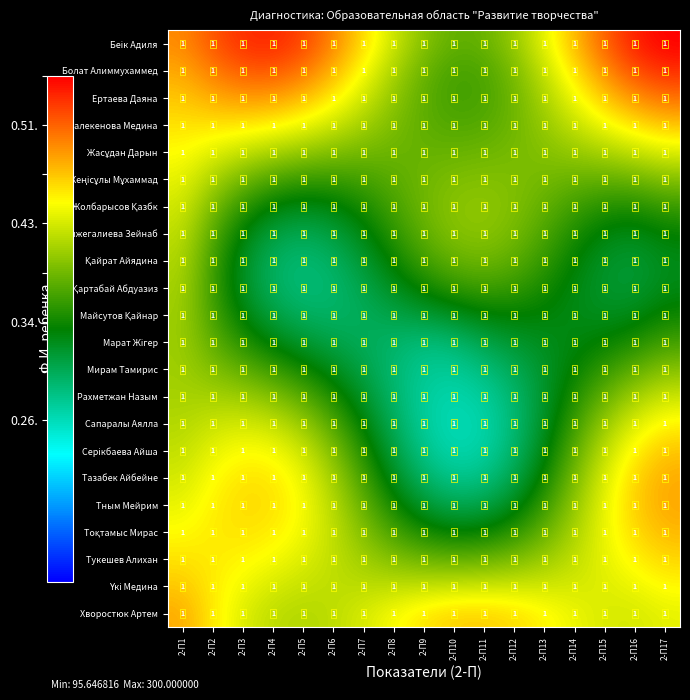

Which series has the largest total across all categories?

Беік Адиля